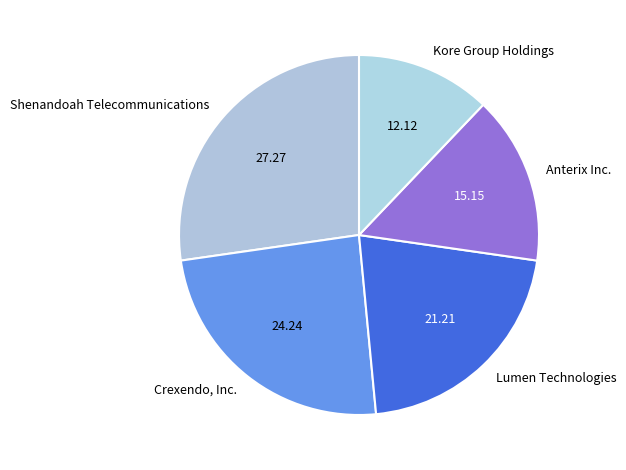

How many slices are in this pie chart?

5